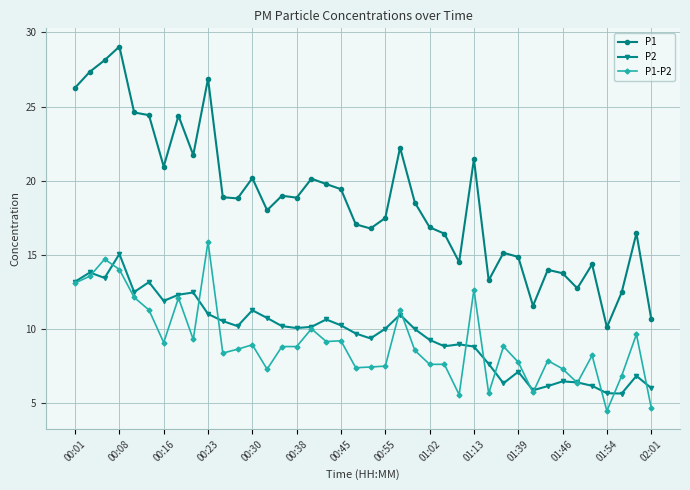

Does the chart have visible grid lines?

Yes